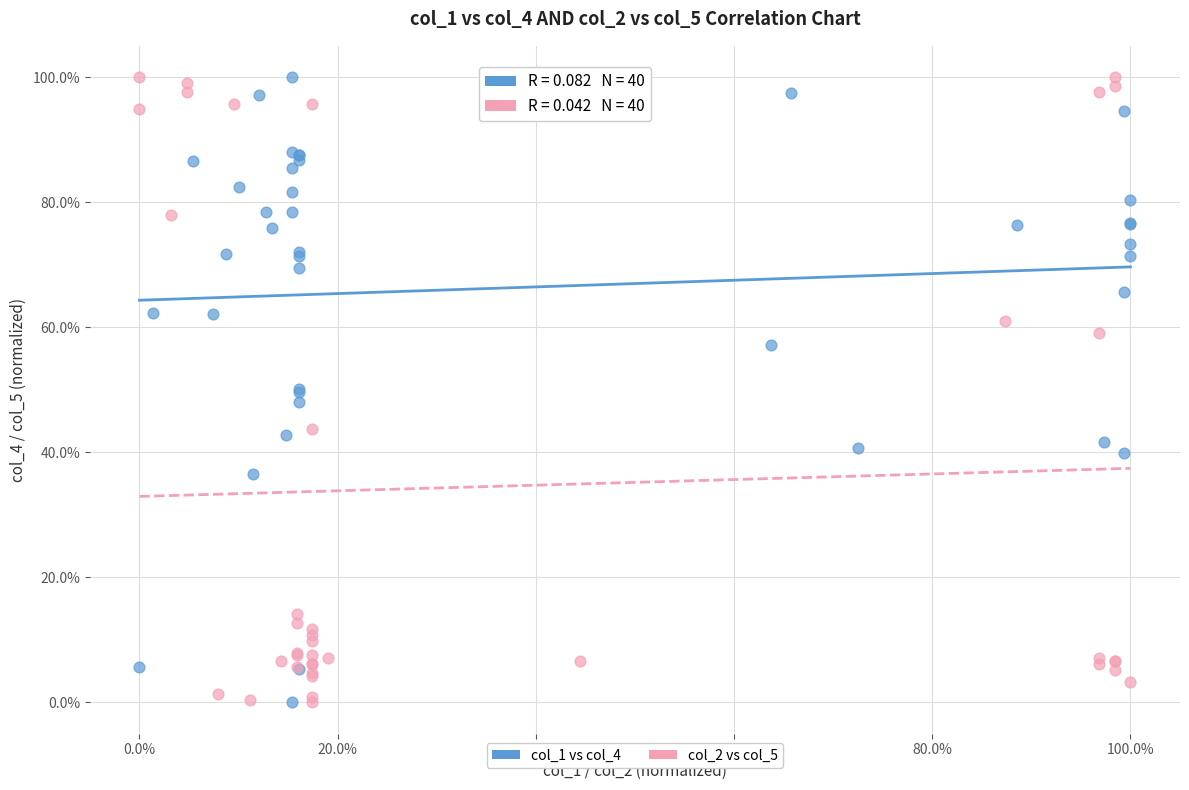

What are all the series names shown in the legend?

col_1 vs col_4, col_2 vs col_5